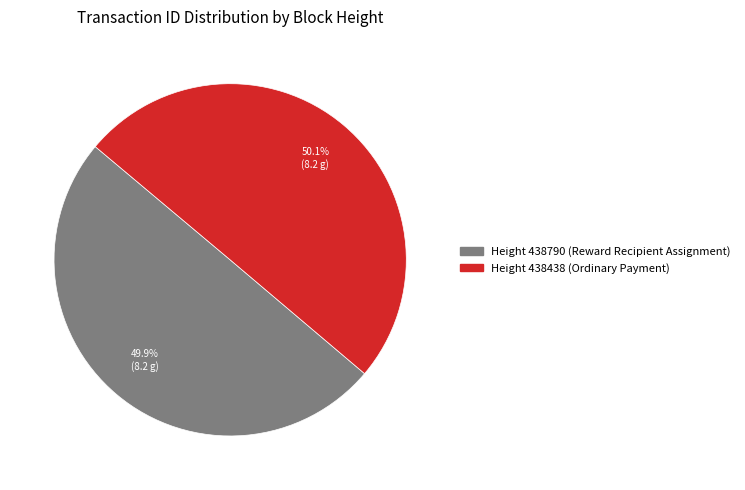

Is there a majority slice in this chart?

Yes